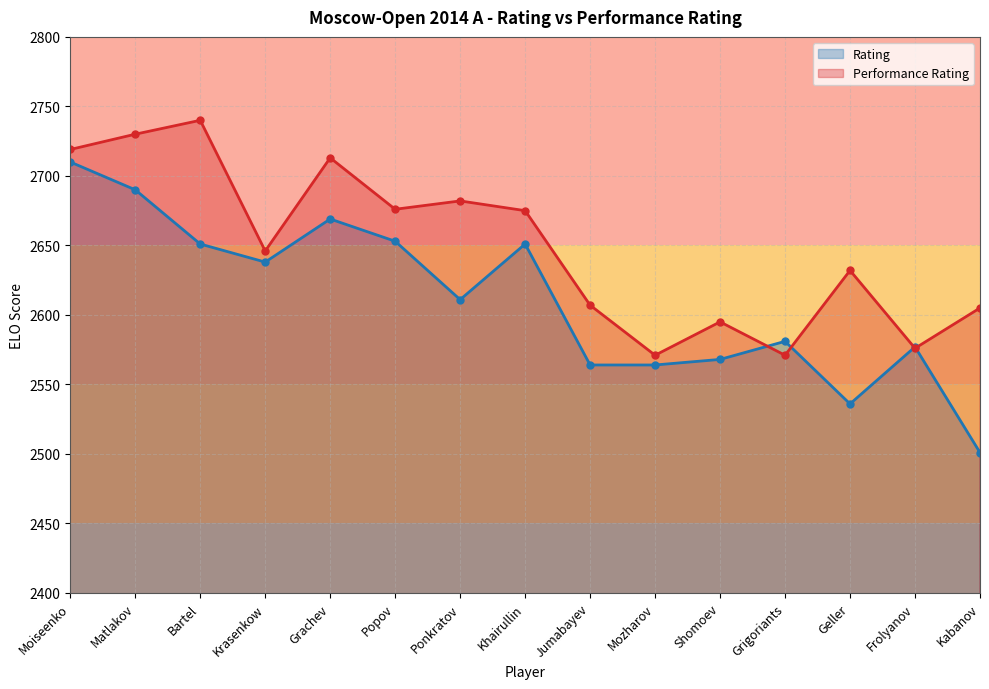

How many intersections are there between Rating and Performance Rating?

4